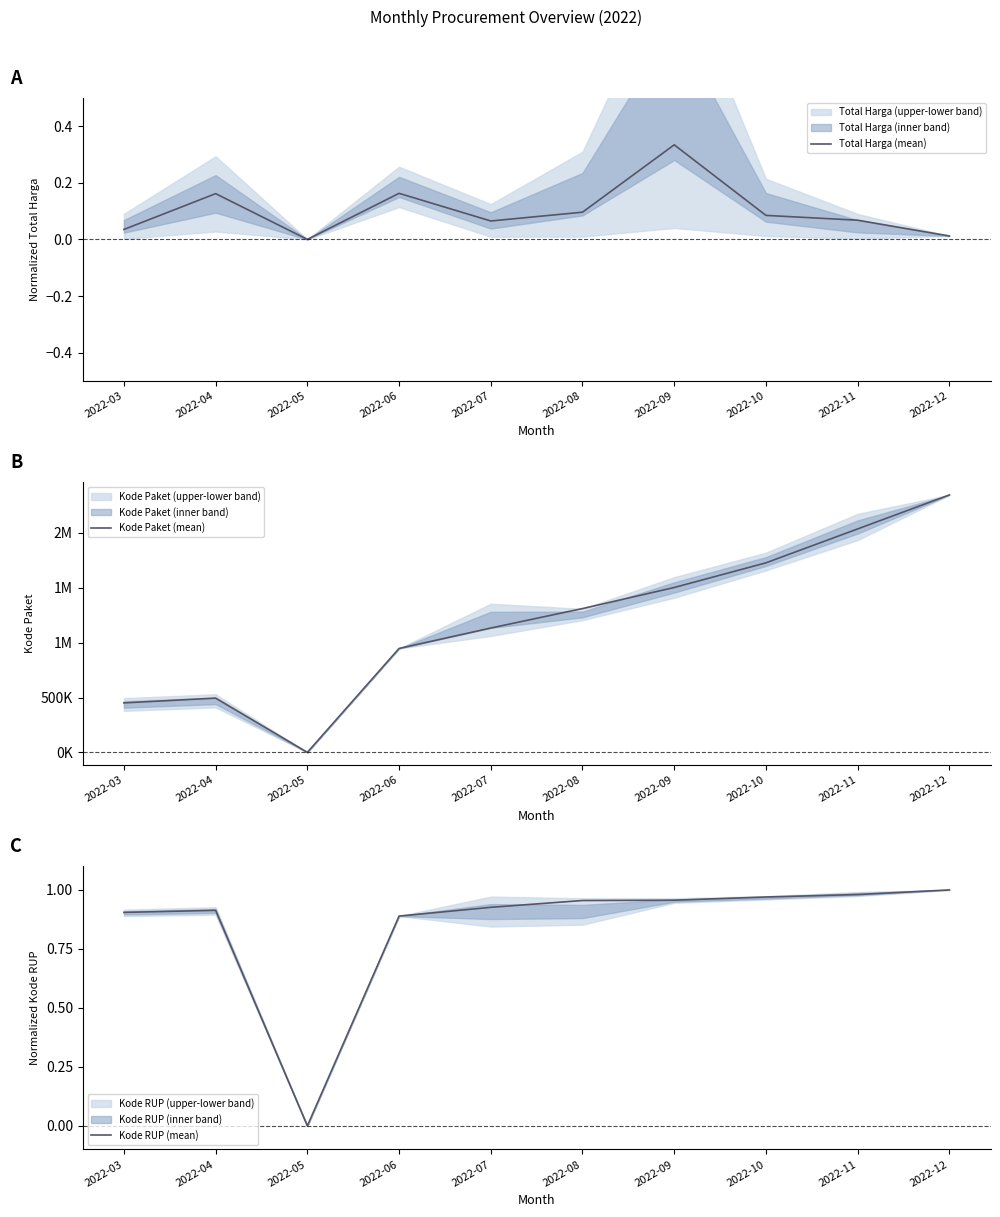

Reading left to right, what are all the values shown in this chart?

Total Harga (mean): 0.0	0.2	0.0	0.2	0.1	0.1	0.3	0.1	0.1	0.0
Kode Paket (mean): 450931.0	494315.0	0.0	947278.0	1133411.0	1310956.0	1502912.0	1727716.0	2036877.0	2346755.0
Kode RUP (mean): 0.9	0.9	0.0	0.9	0.9	1.0	1.0	1.0	1.0	1.0